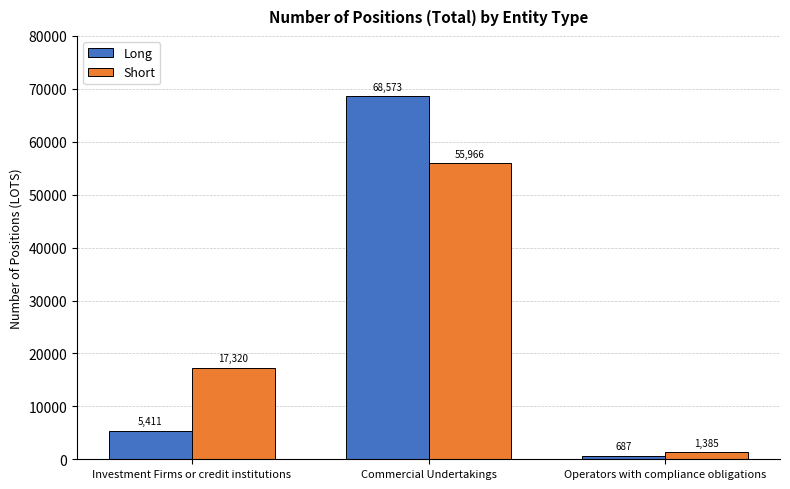

True or false: Long has a value of 5411 at Investment Firms or credit institutions.

True